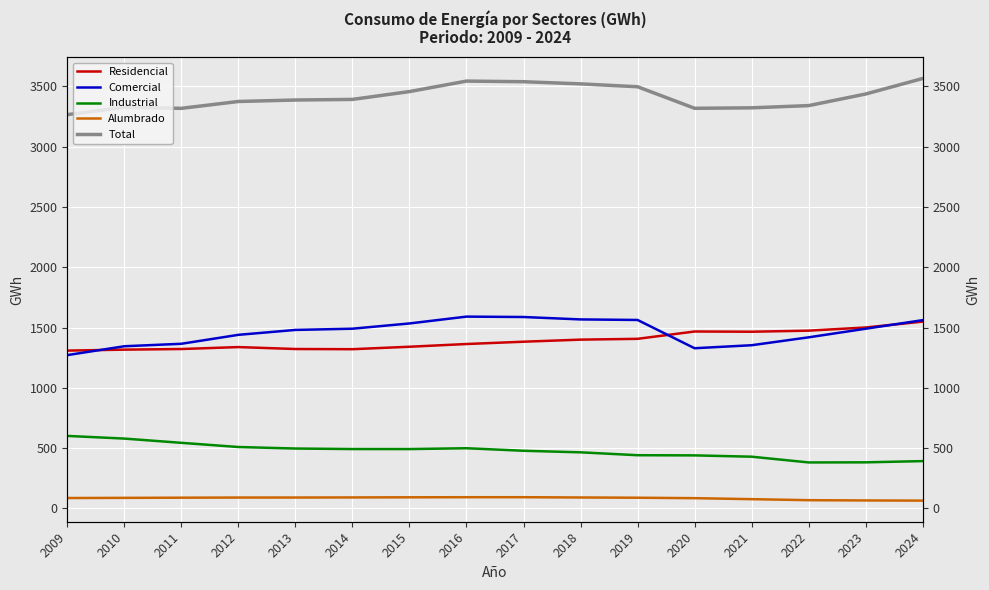

How many data points in Industrial are less than 491?

8